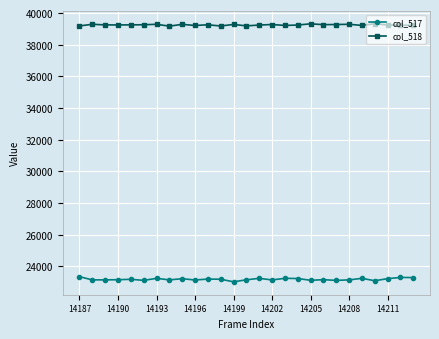

How many lines are shown in the chart?

2